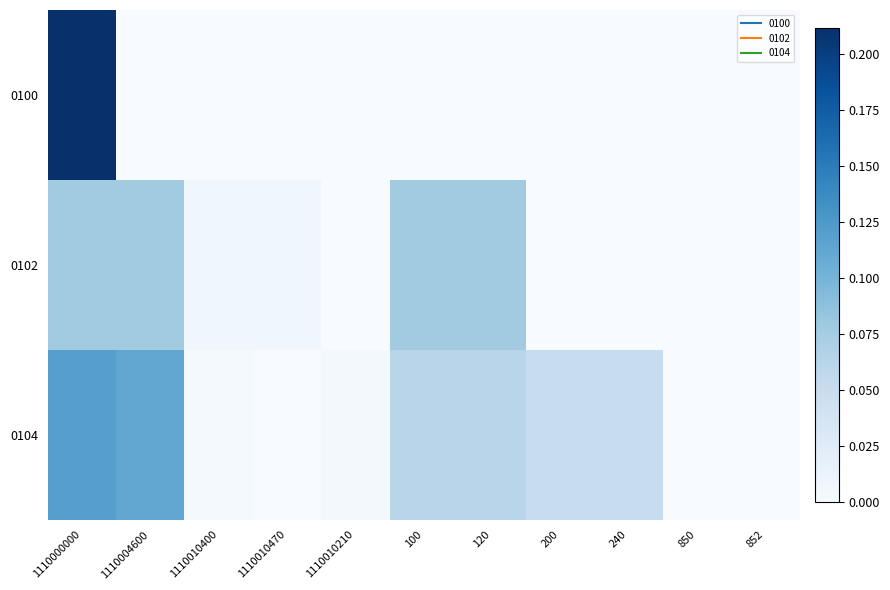

List the series in order of their overall mean, highest first.

0104, 0102, 0100